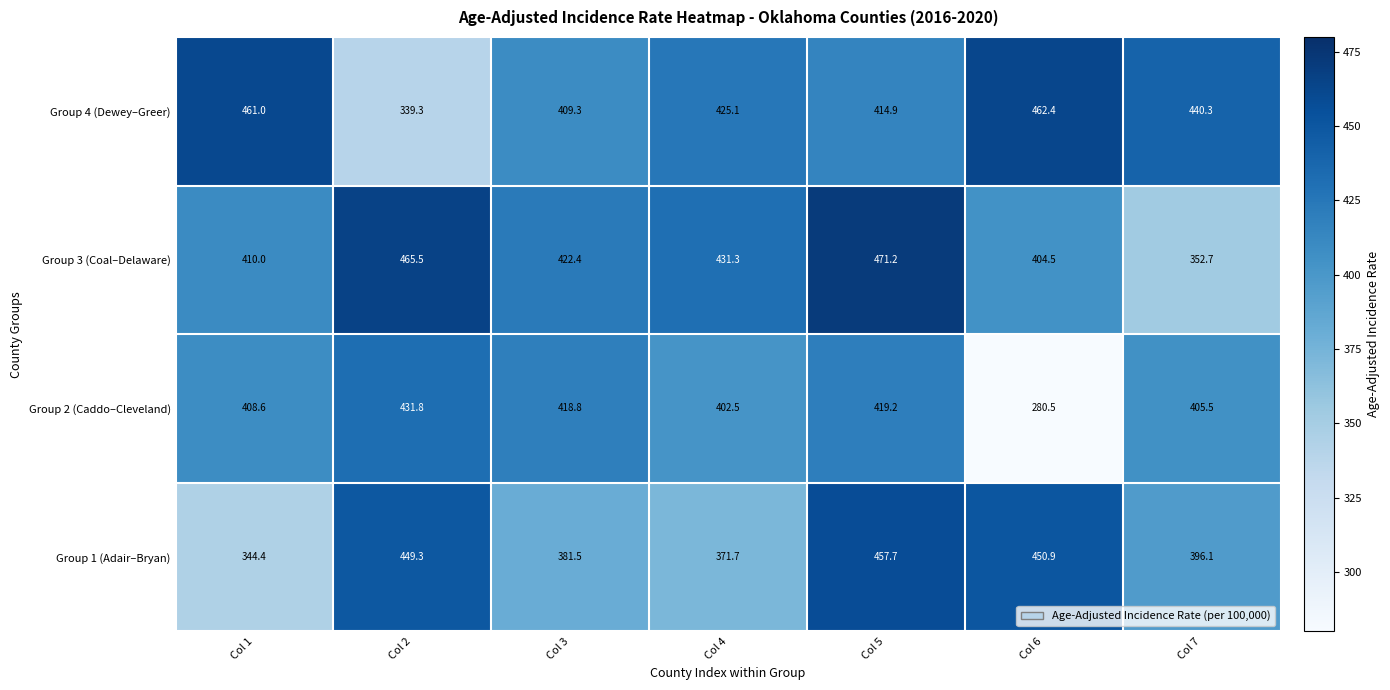

Which series has the largest total across all categories?

Group 3 (Coal–Delaware)